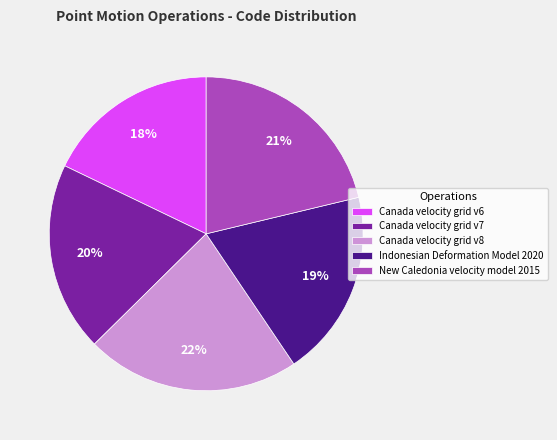

What percentage is the Indonesian Deformation Model 2020 slice, to the nearest percent?

19%